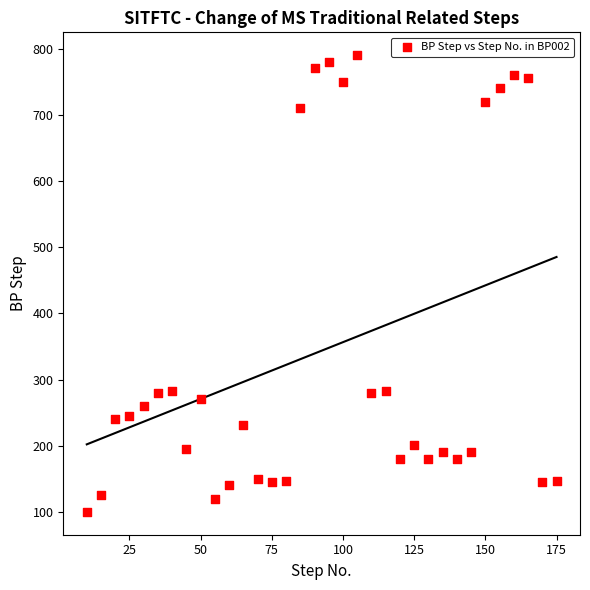

What is the range of Y values (max minus min)?

690